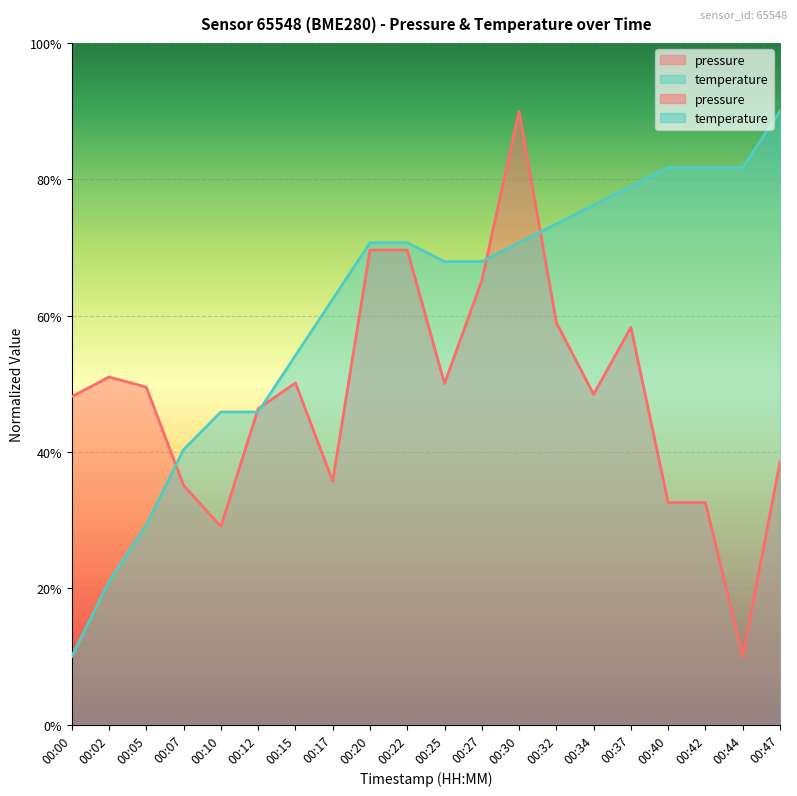

What is the difference between the maximum and second lowest values in the temperature series?

0.7